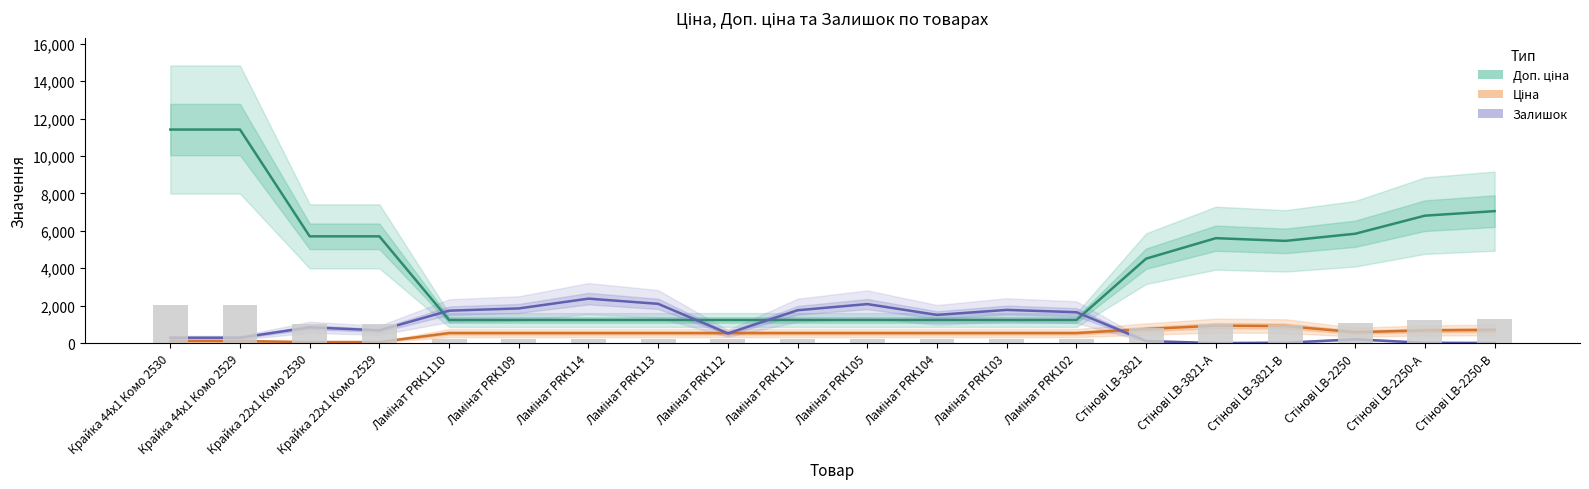

What is the sum of all Ціна values?

10300.0